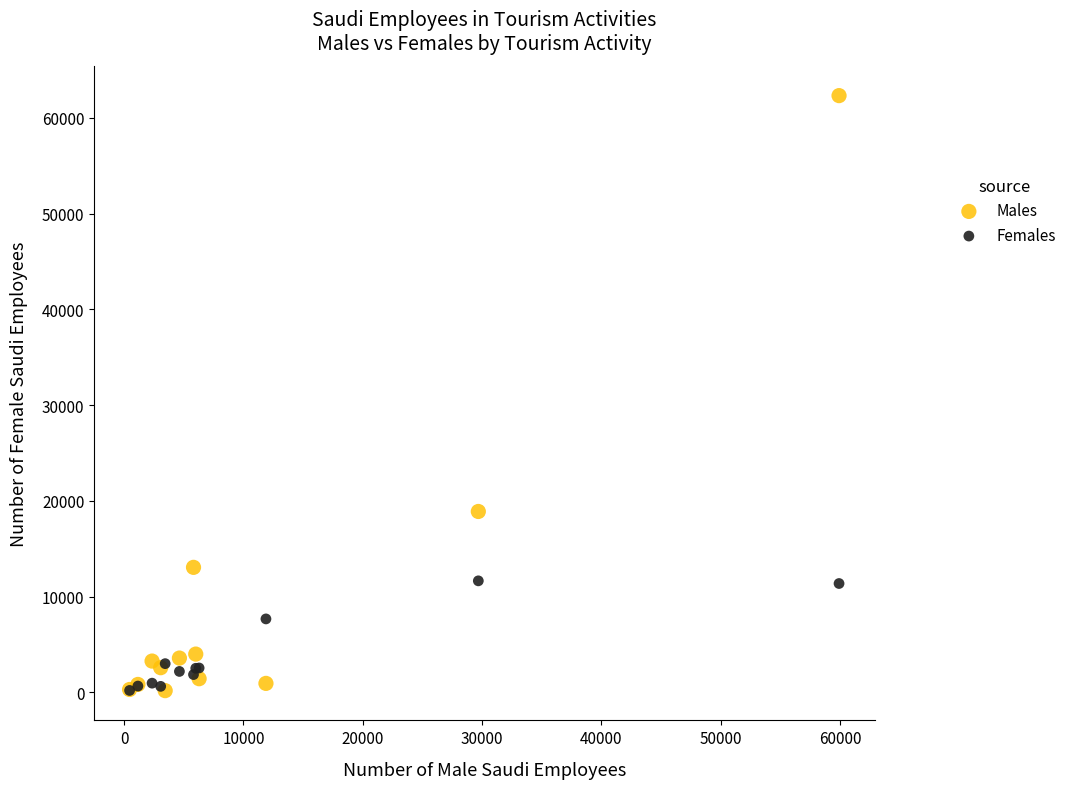

In the Males series, what Y value is closest to 31243?

18883